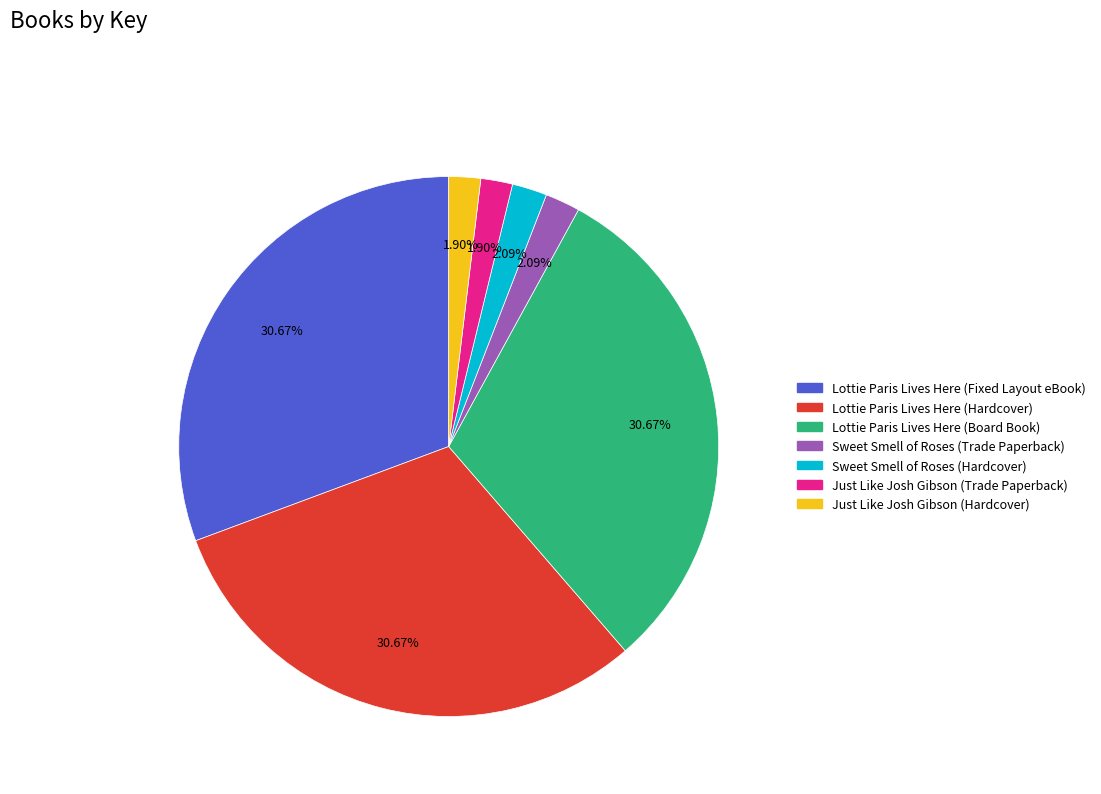

To the nearest percent, what is the average slice percentage?

14%